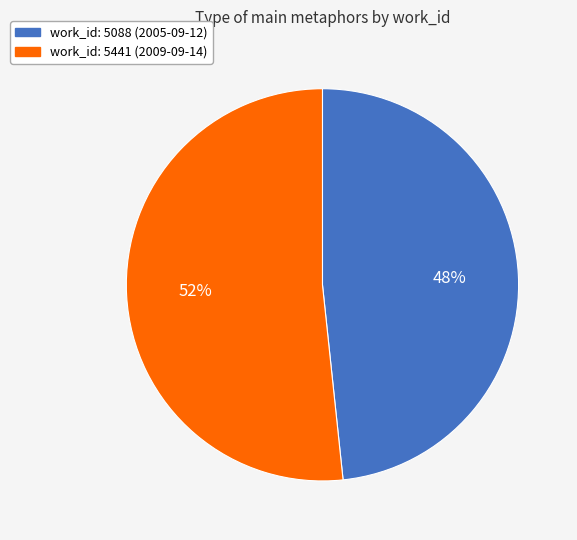

To the nearest percent, what is the average slice percentage?

50%